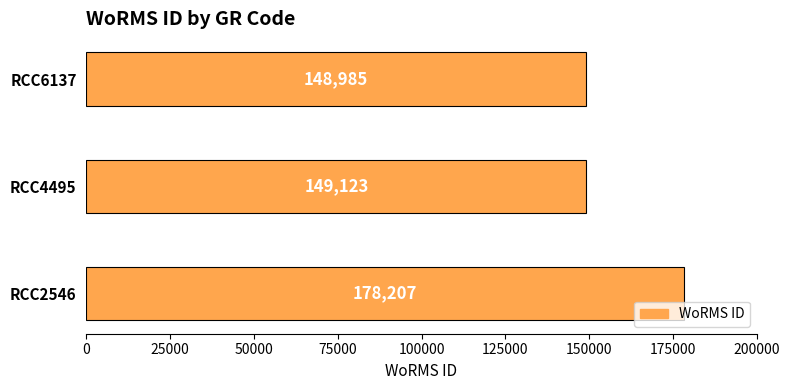

List the labels in order of value, smallest first.

RCC6137, RCC4495, RCC2546